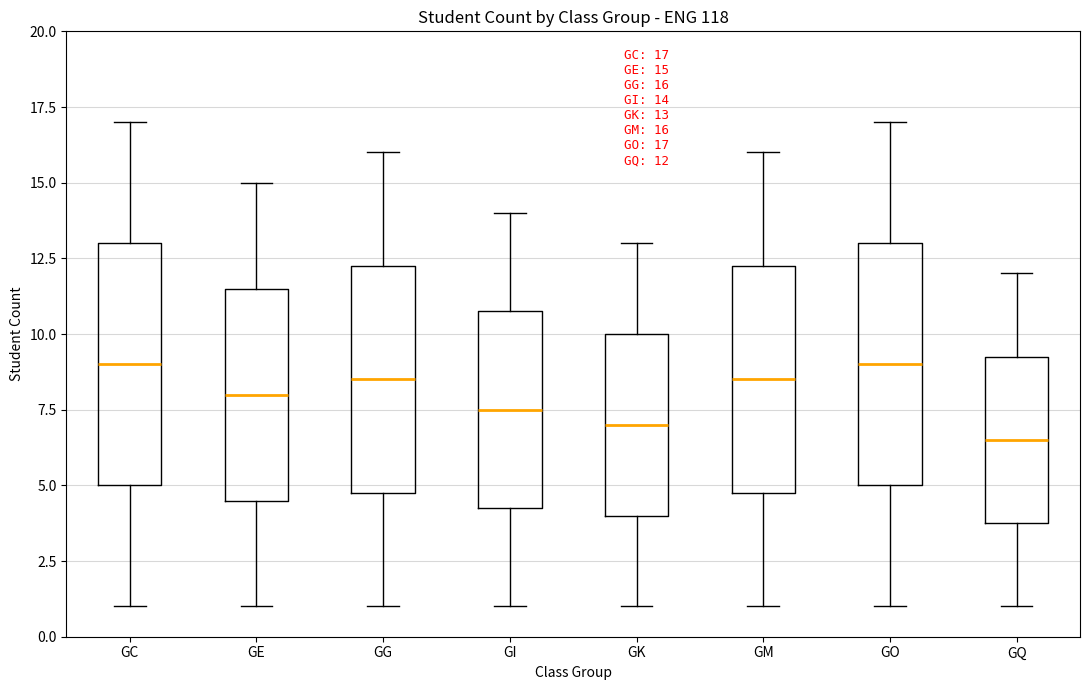

Which box's median line is the lowest?

GQ